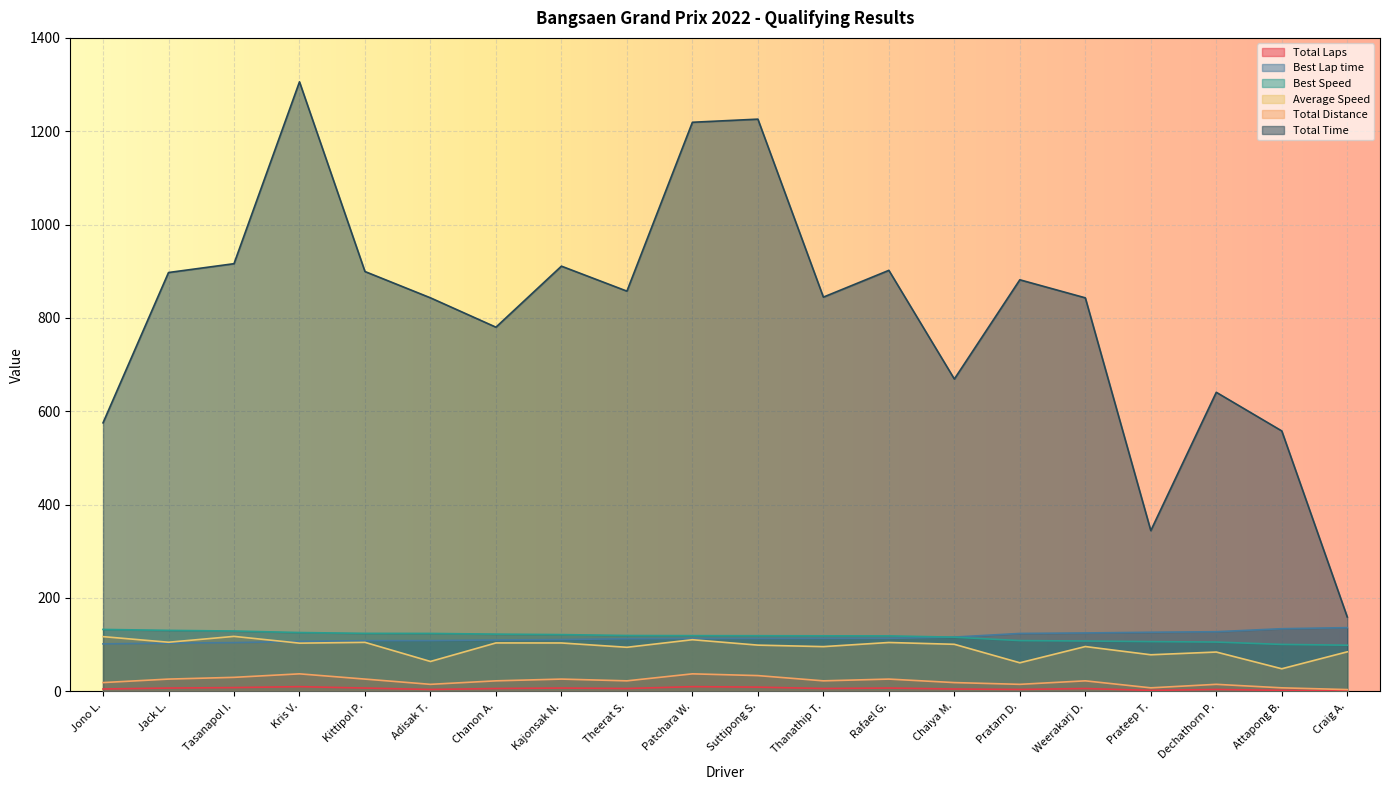

Which series has the widest spread of values?

Total Time